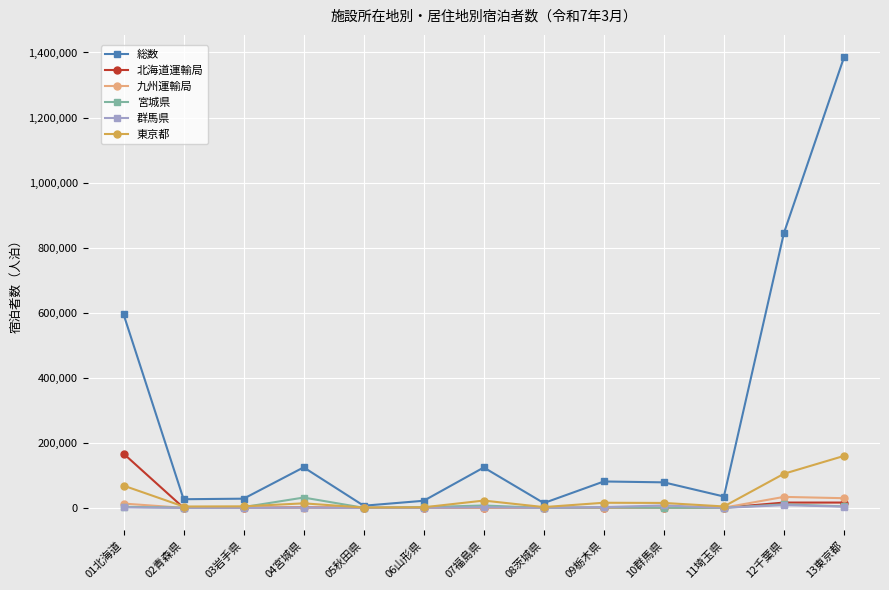

At which category does the chart reach its peak across all series?

13東京都